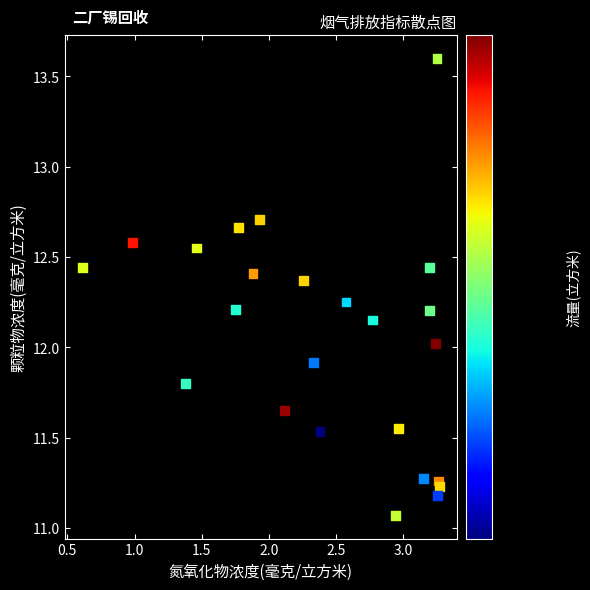

What is the range of X values (max minus min)?

2.7